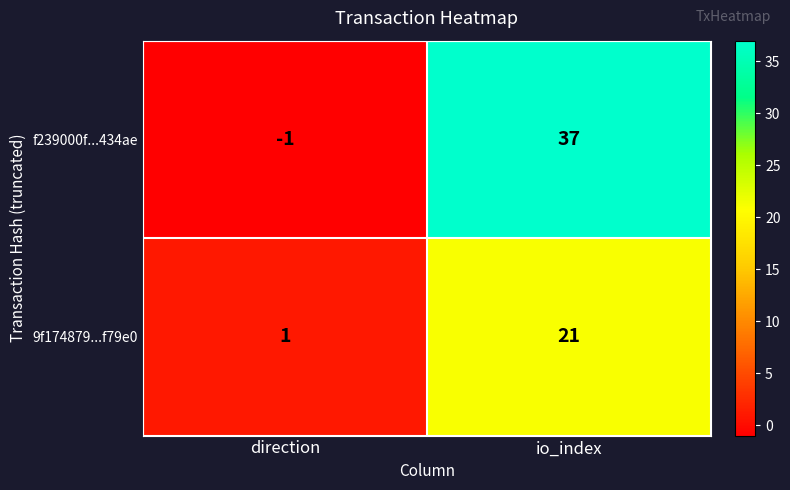

How many distinct data groups are displayed?

2